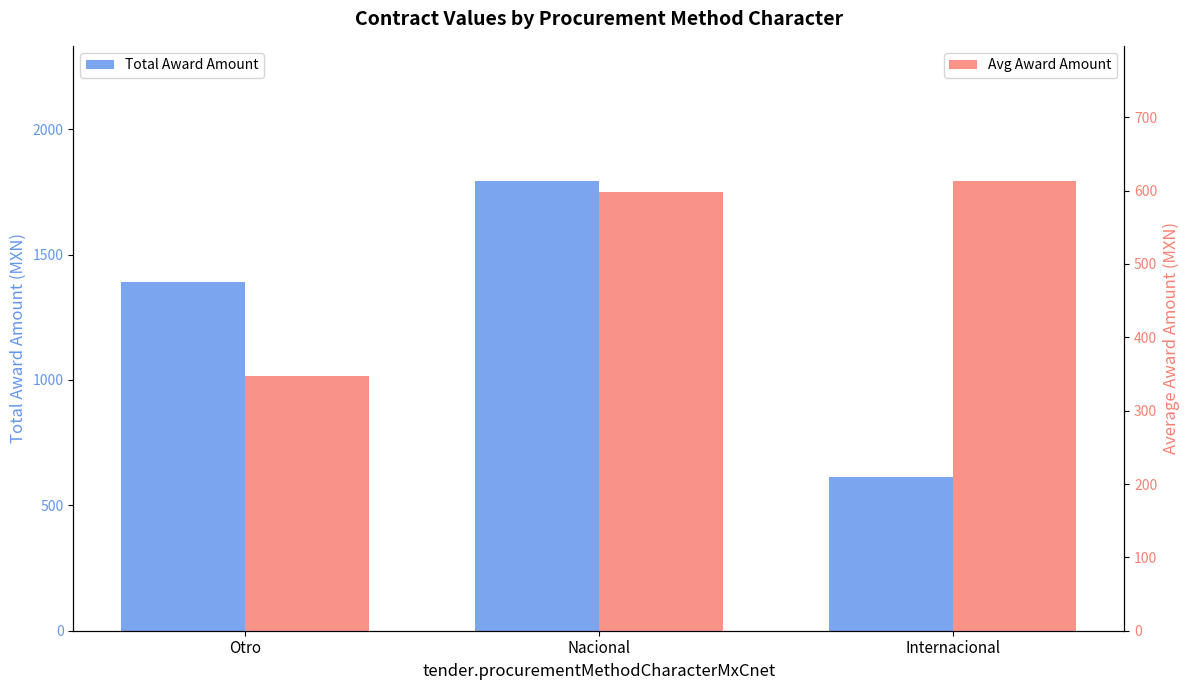

Reading left to right, extract all data points from this chart.

Total Award Amount: 1390.9	1794.1	613.4
Avg Award Amount: 346.7	598.0	613.4